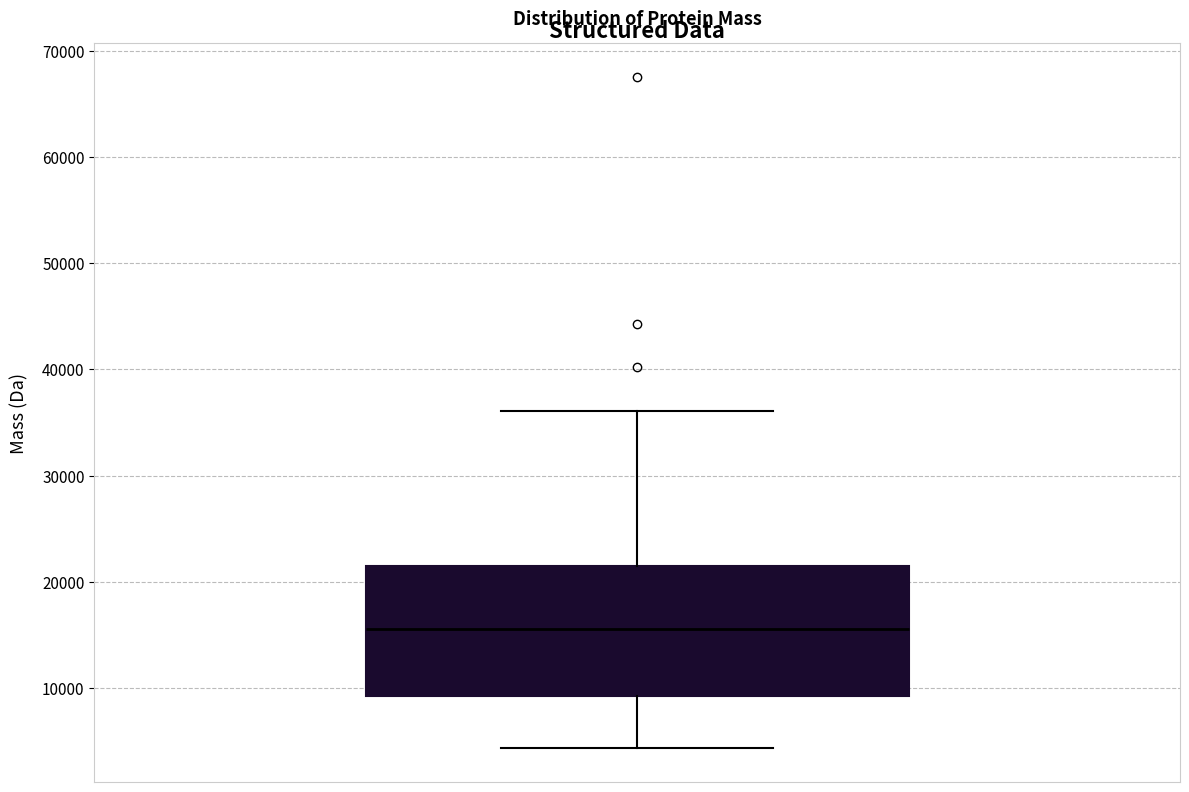

Read this box plot against the y-axis: the position of the median line, the range covered by the box, and the ends of both whiskers. The values are not printed on the chart, so give them approximately, as read against the axis.

median 16000, box 9000 to 22000, whiskers 4000 to 36000